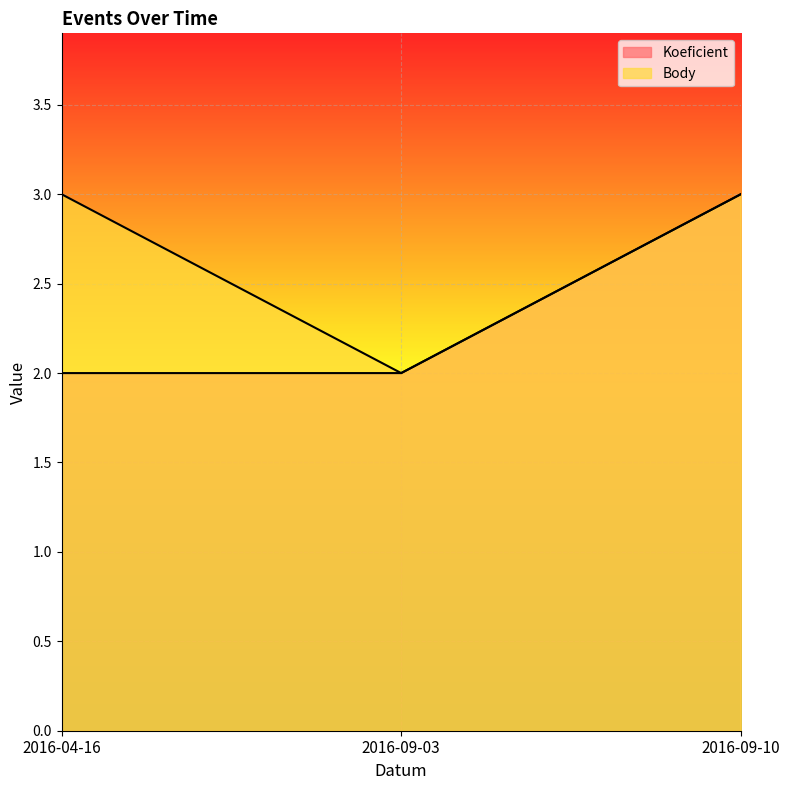

What are all the series names shown in the legend?

Koeficient, Body